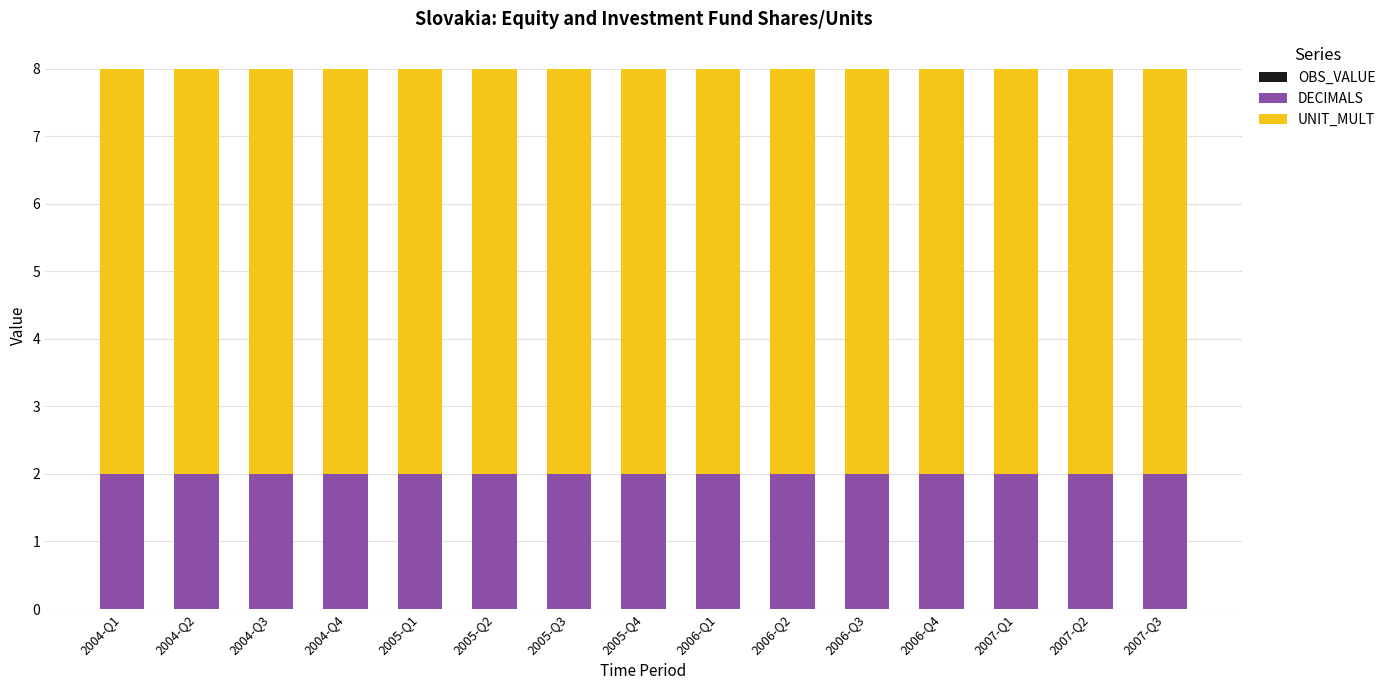

True or false: DECIMALS has a value of 2 at 2005-Q1.

True